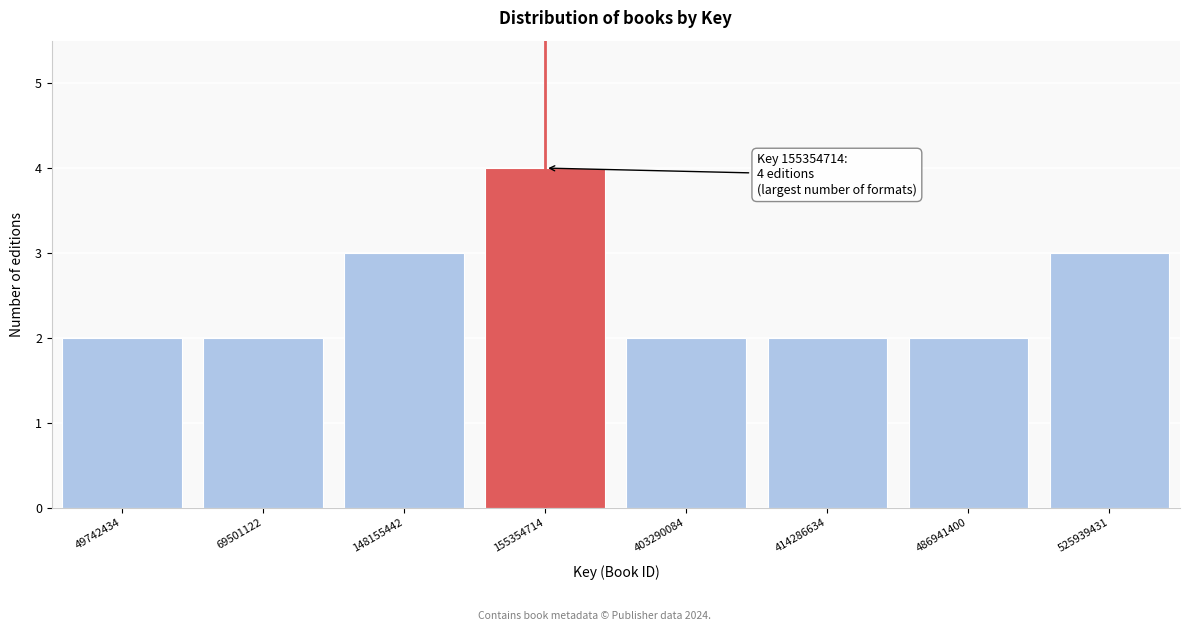

Reading left to right, transcribe all the data shown in this chart.

2	2	3	4	2	2	2	3